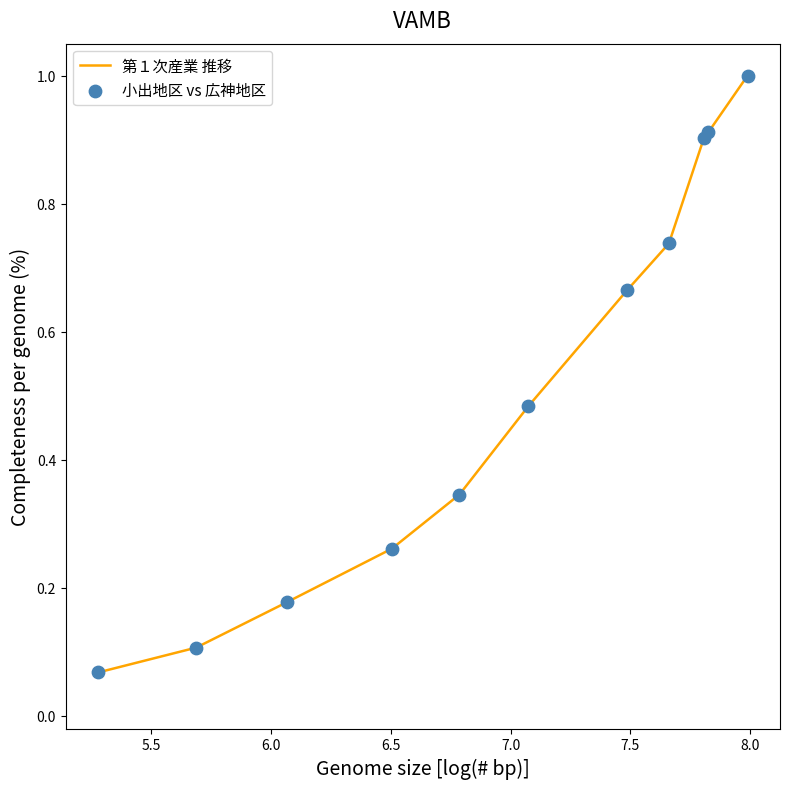

What is the greatest value displayed?

1.0